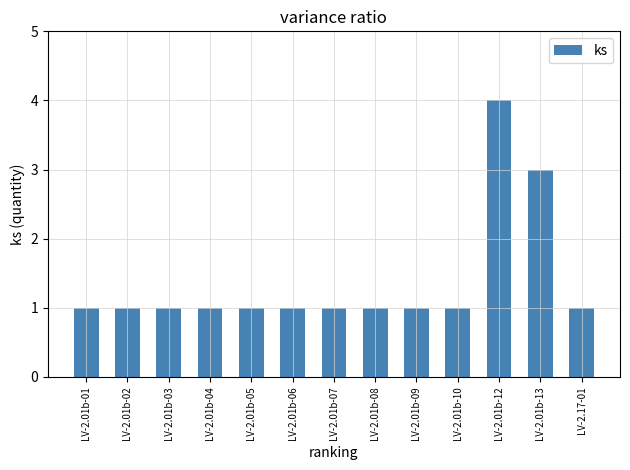

What is the difference between the second highest and minimum values?

2